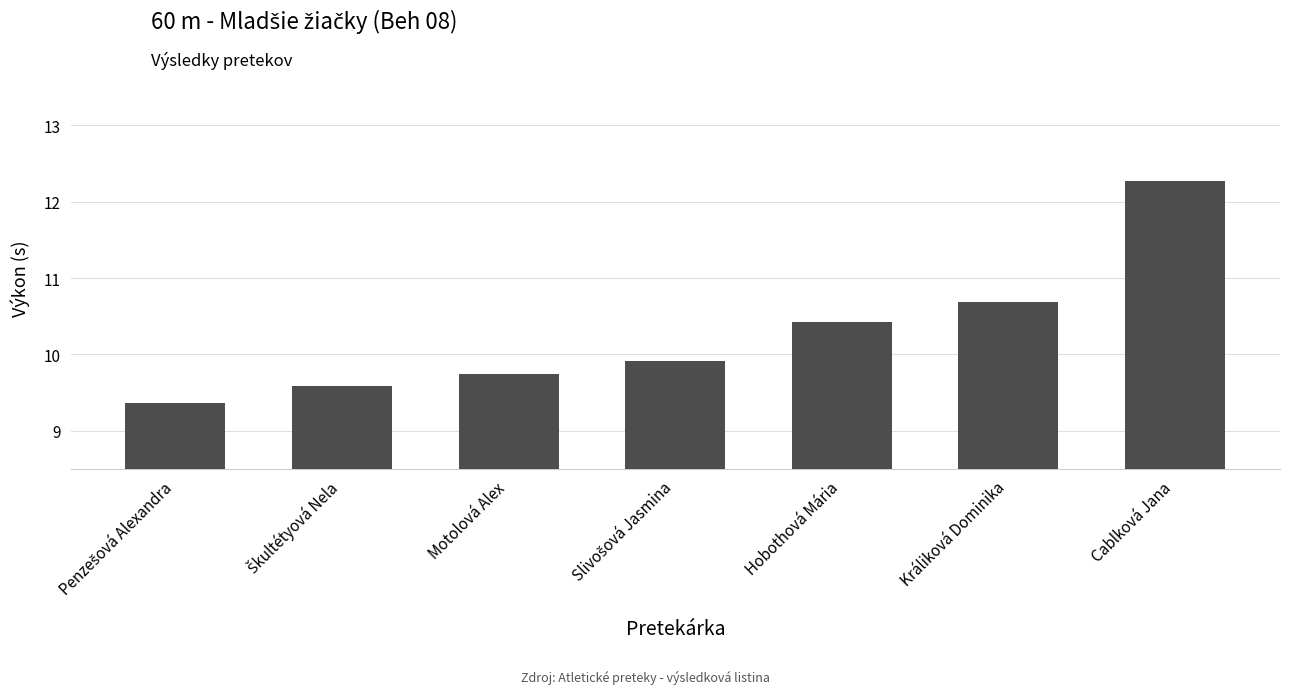

True or false: the data shows 17.7 at Hobothová Mária.

False